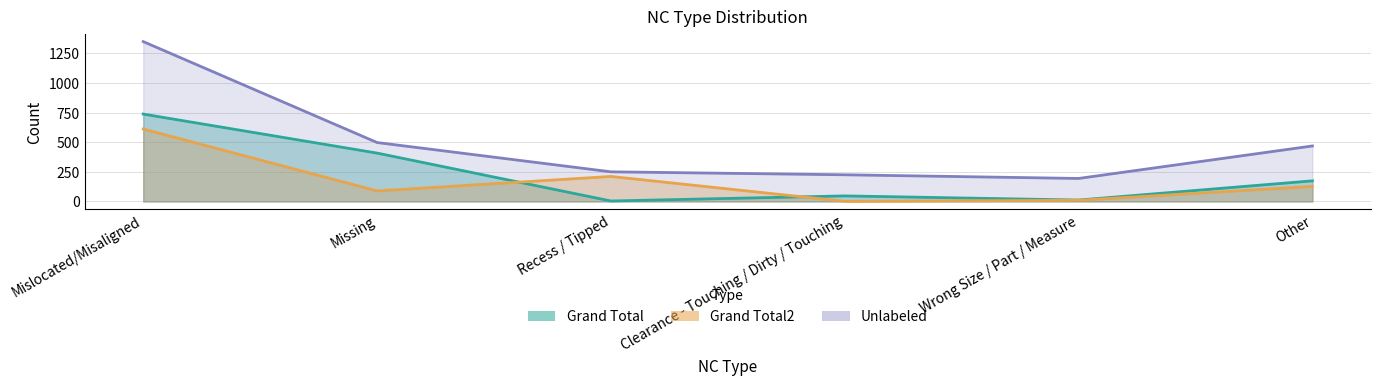

Which series has the widest spread of values?

Unlabeled